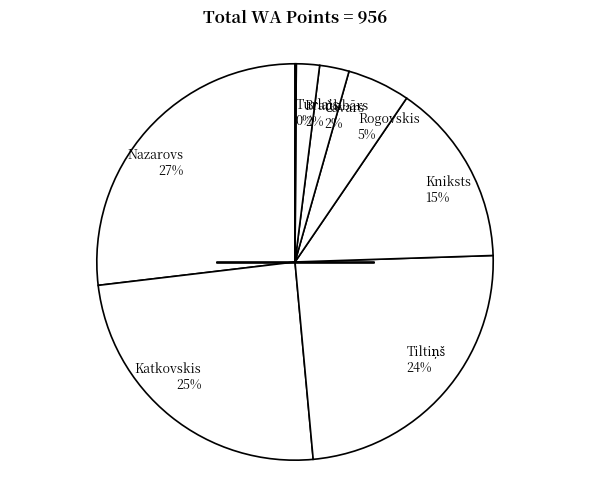

Between Kniksts 15% and Rogovskis 5%, which is larger?

Kniksts 15%